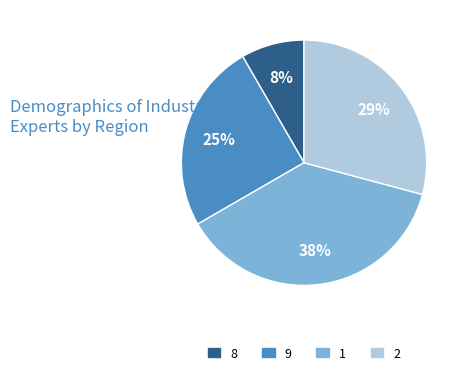

To the nearest percent, what is the average slice percentage?

25%